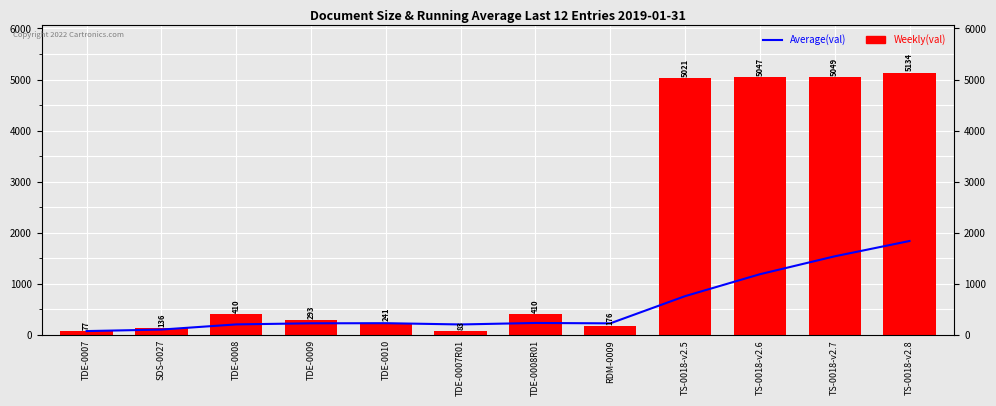

Rank the series at TDE-0007R01 from lowest to highest value.

Weekly(val), Average(val)